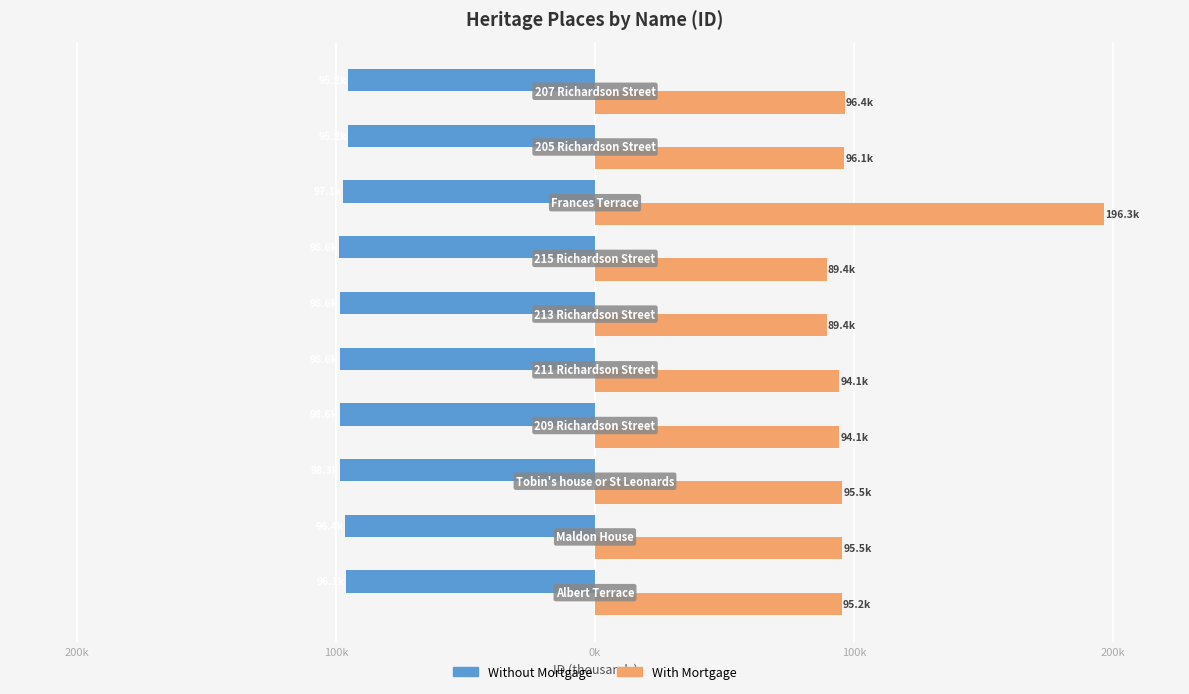

What are all the series names shown in the legend?

Without Mortgage, With Mortgage